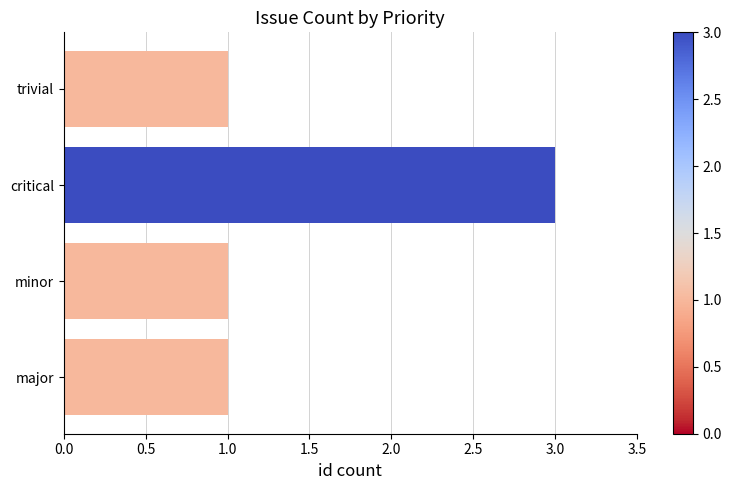

Between critical and trivial, which is larger?

critical